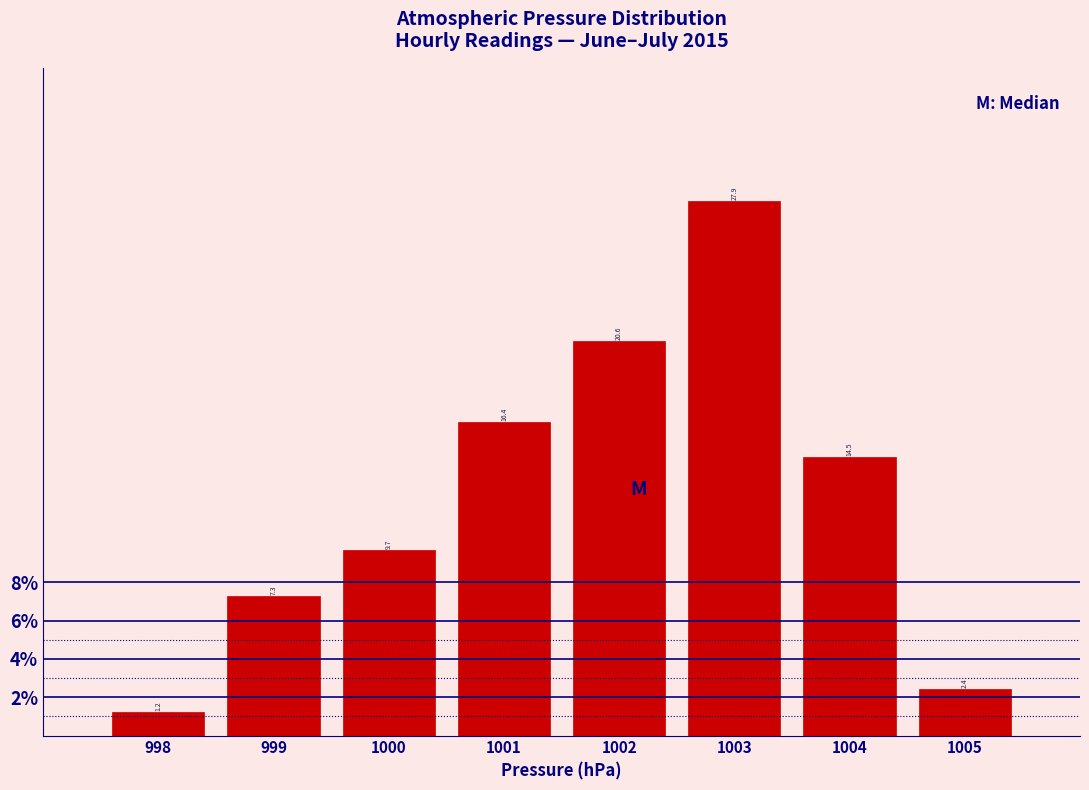

What is the height of the bar covering 1004.5 to 1005.5 on the x-axis?

2.4